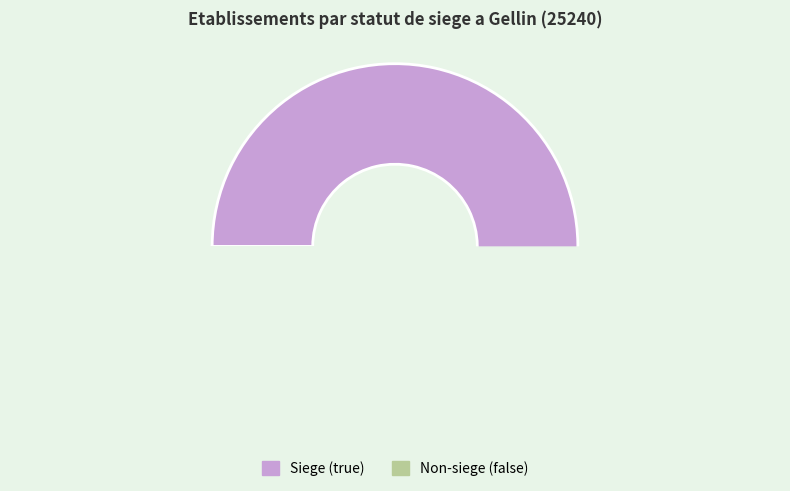

True or false: Siege (true) accounts for 48% of the total.

False